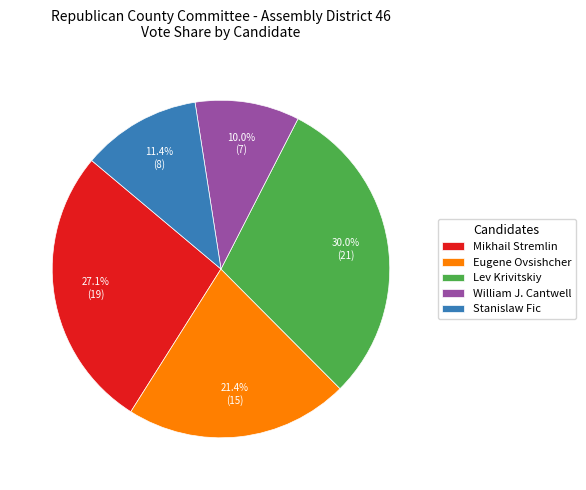

To the nearest percent, what is the combined percentage of Mikhail Stremlin and Stanislaw Fic?

39%